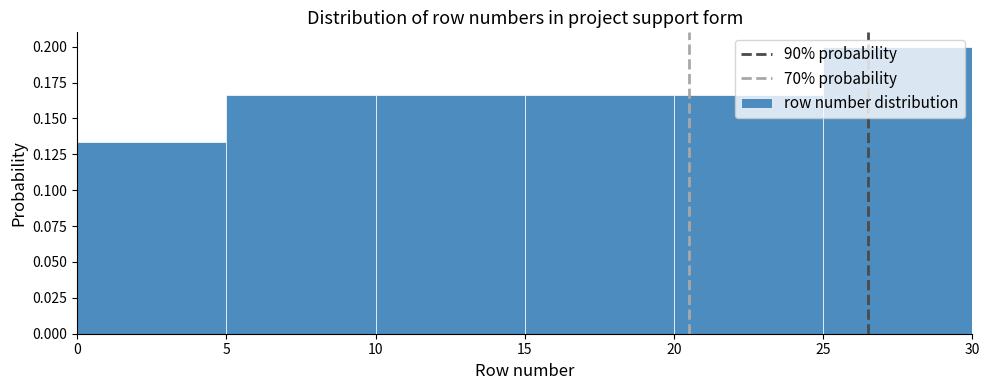

Over which range of the x-axis is the bar tallest?

25 to 30